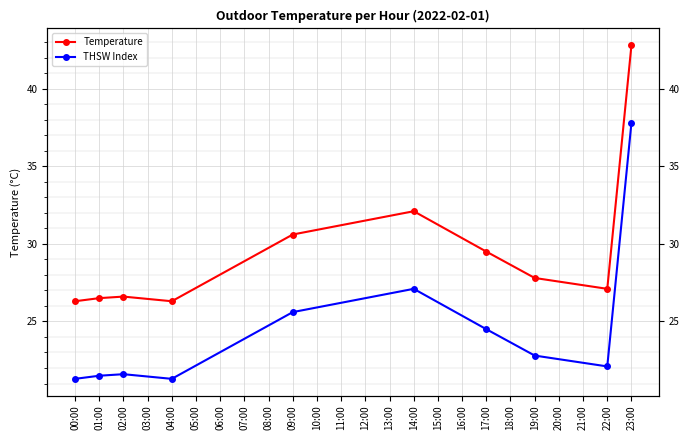

At 01:00, list the series in order from smallest to largest.

THSW Index, Temperature